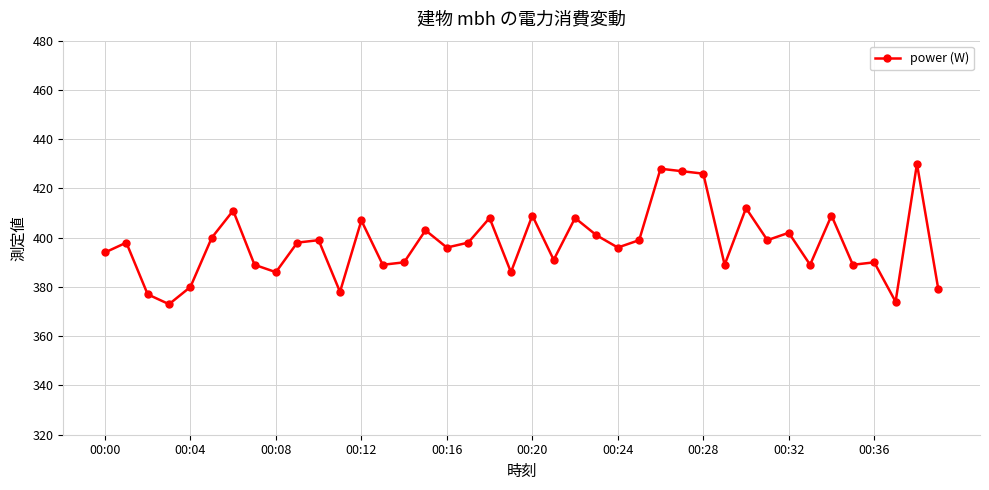

True or false: the data has more than 0 interior local peaks.

True